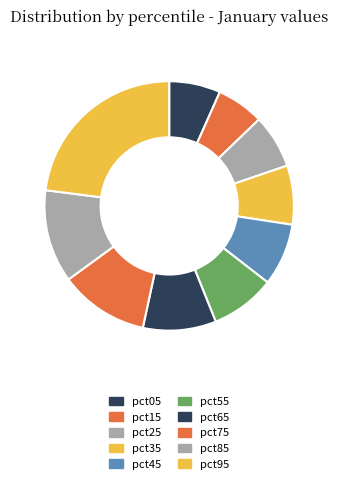

What is the total percentage of pct35 and pct65?

17.1%